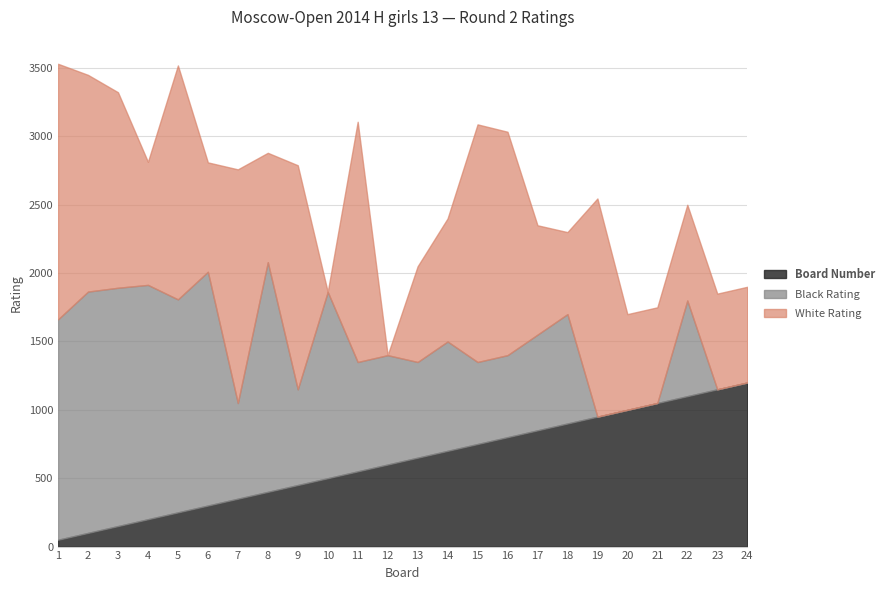

How many data points in Black Rating are less than 800?

12